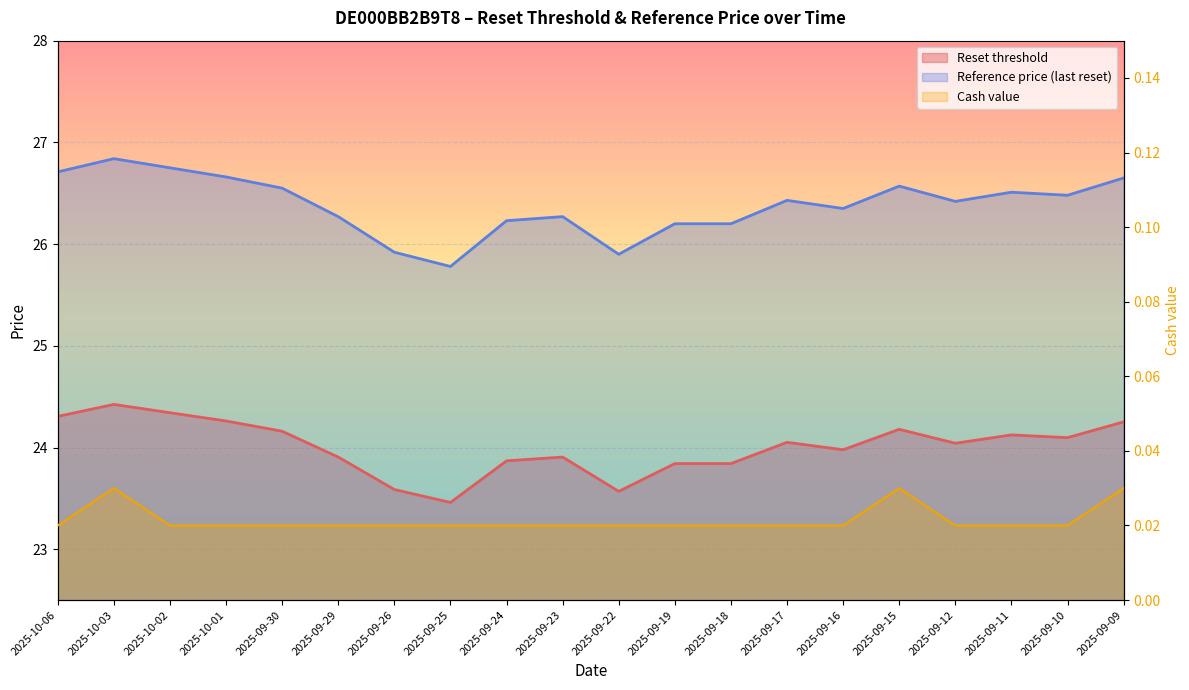

True or false: Cash value and Reference price (last reset) cross at least once.

False